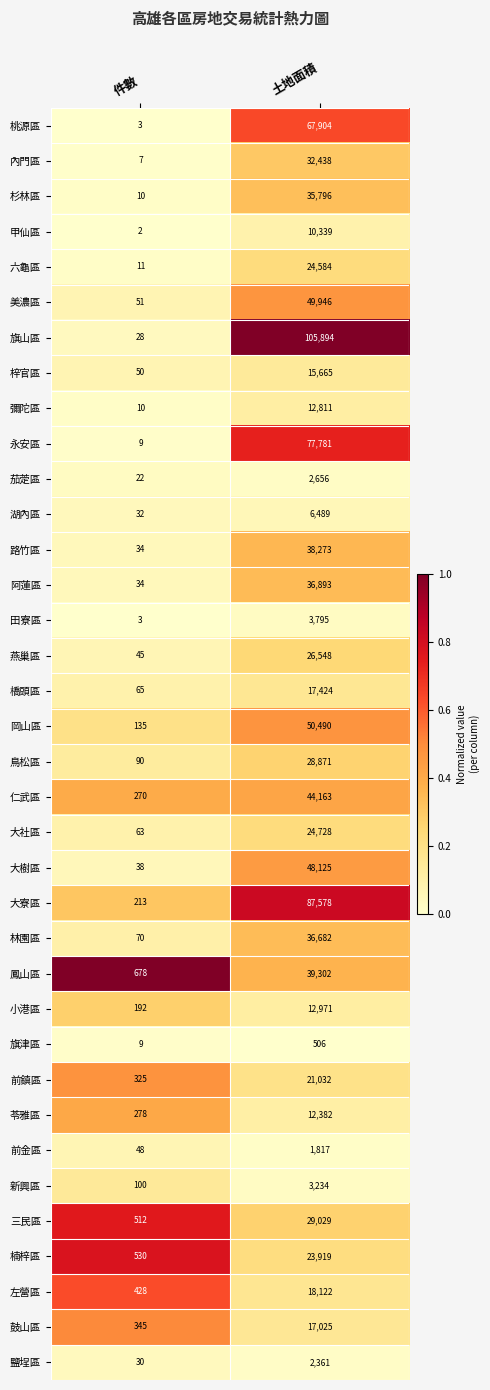

What is the difference between the 小港區 values at 件數 and 土地面積?

12779